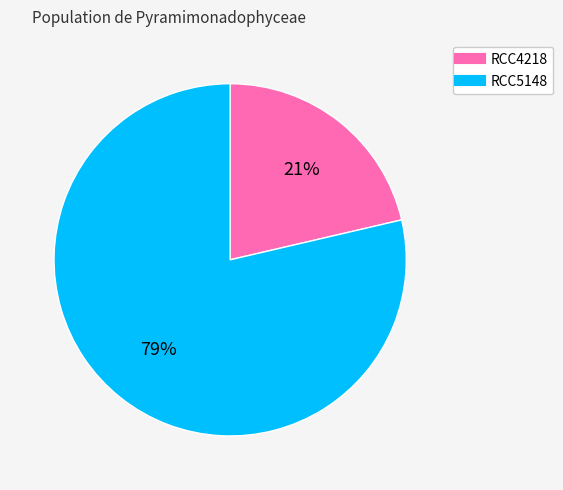

What is the smallest slice in the pie chart?

RCC4218